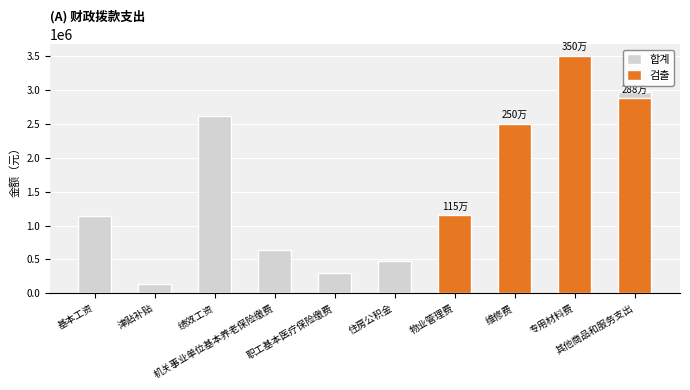

True or false: 합계 has a value of 500846.8 at 维修费.

False